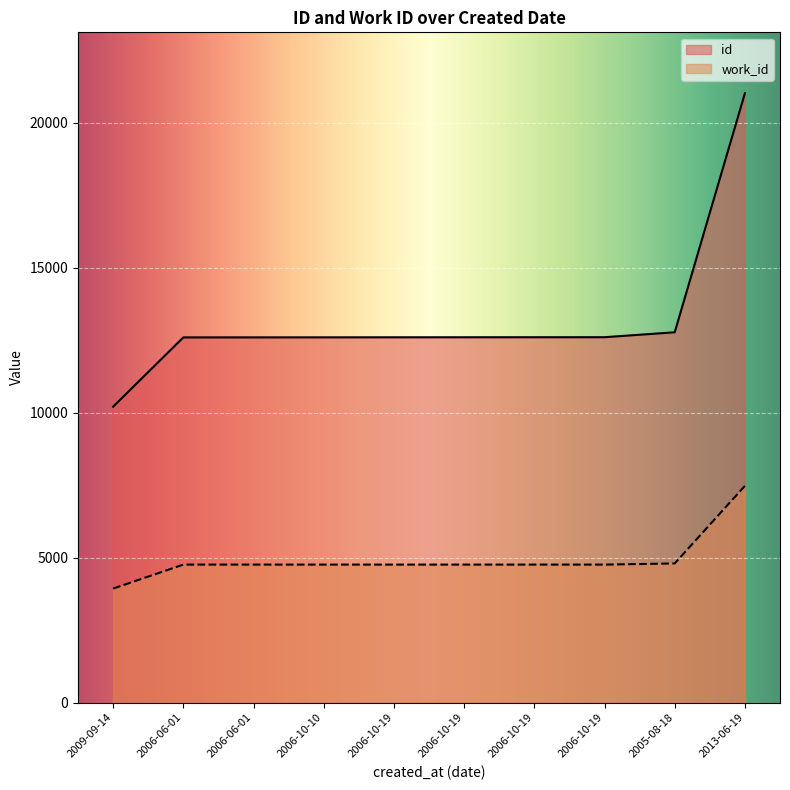

What is the difference between the maximum and minimum values in the id series?

10815